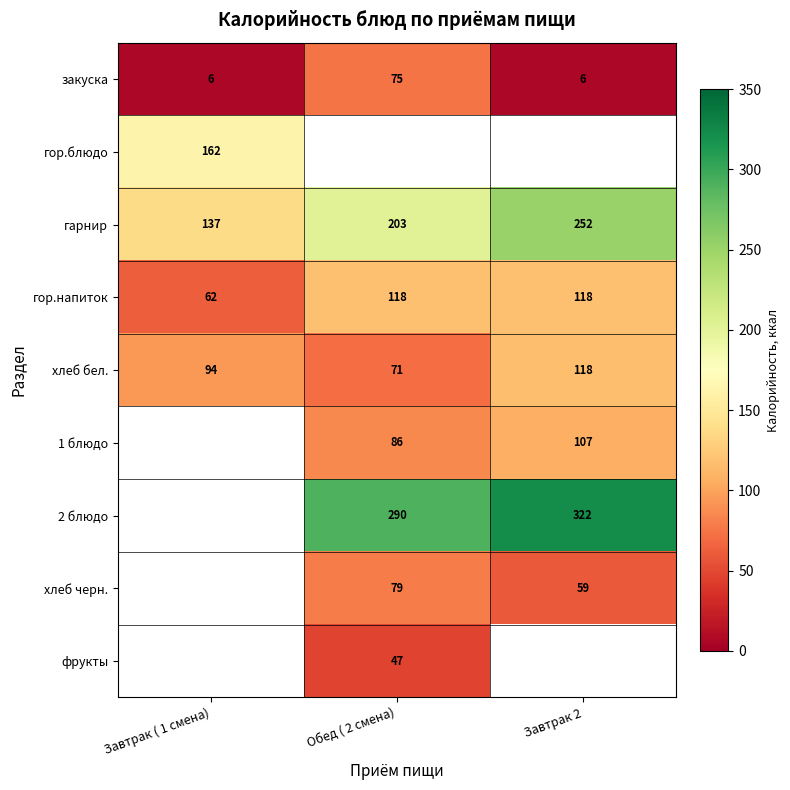

Is the value of хлеб черн. at Обед ( 2 смена) greater than the value of гарнир at Обед ( 2 смена)?

No